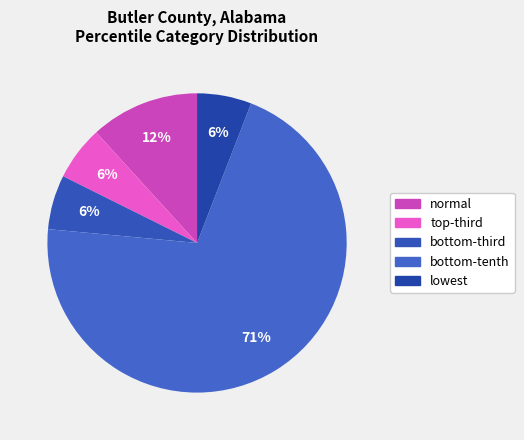

How many segments does this pie chart have?

5